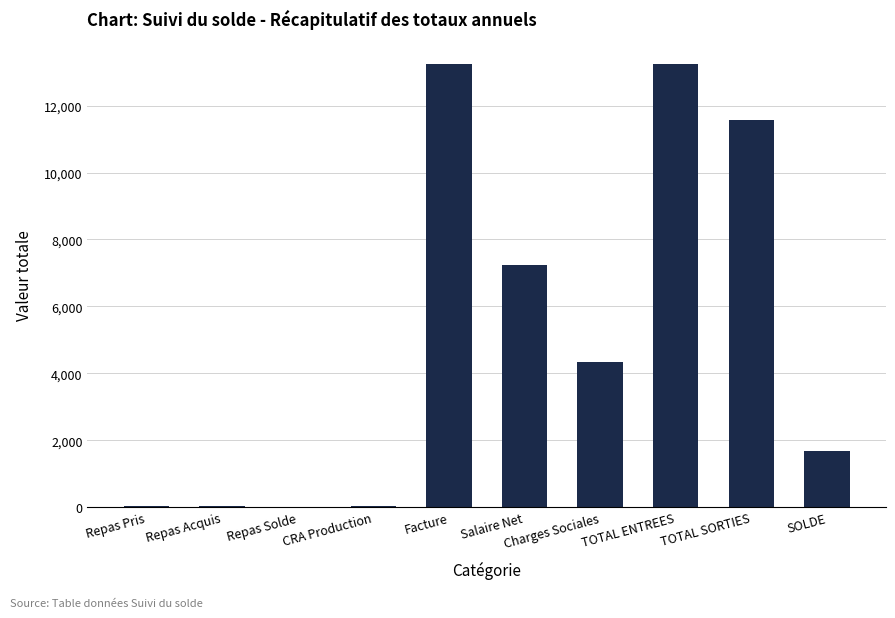

Where is the data nearest to the value 6624?

Salaire Net